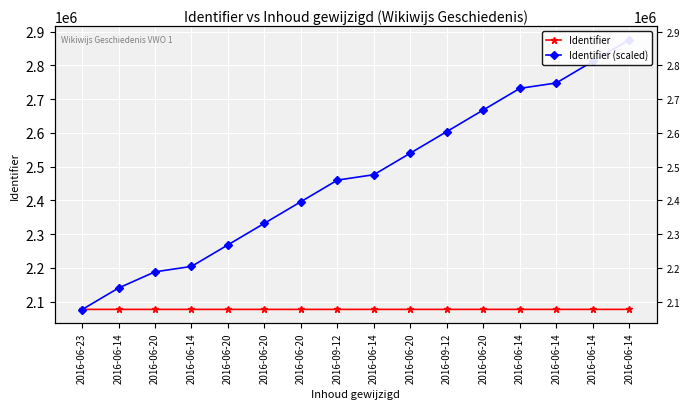

What is the spread (max minus min) of values at 2016-06-20?

111375